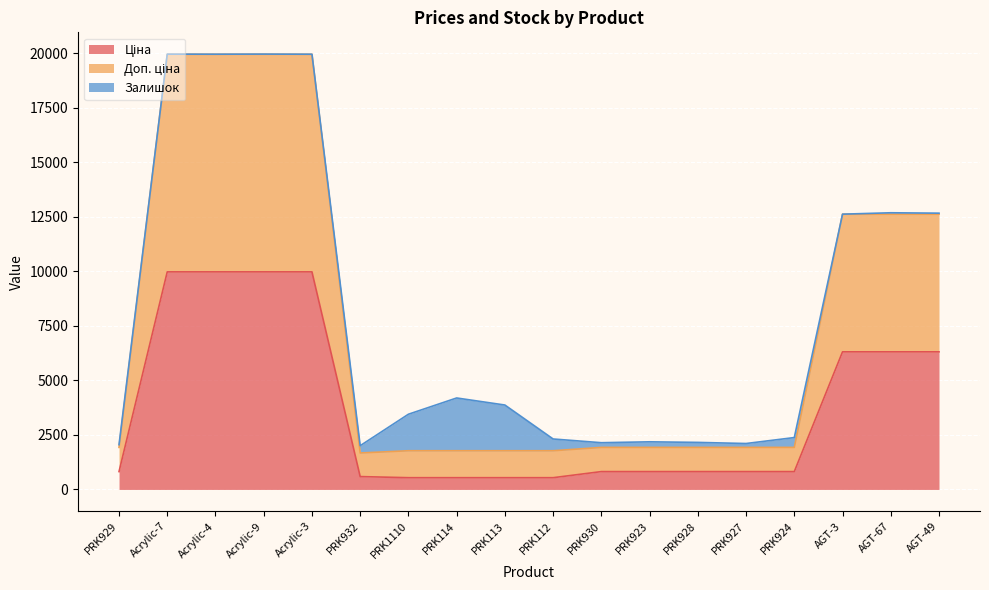

Does the chart display data point markers on the line(s)?

No